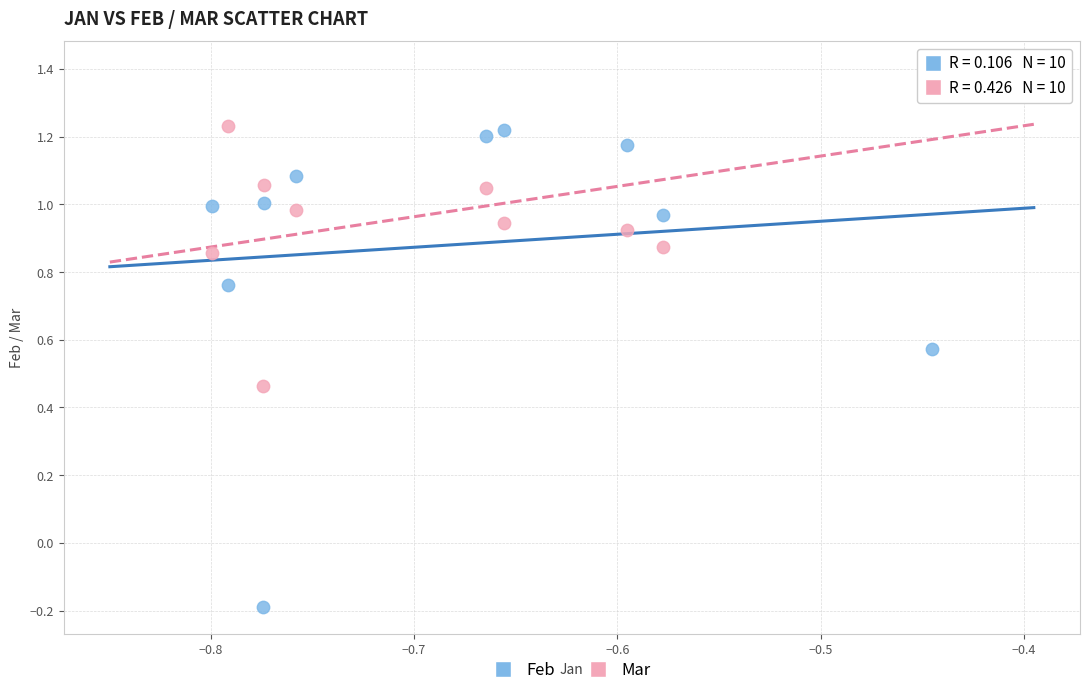

Which series contains the highest Y value?

Mar